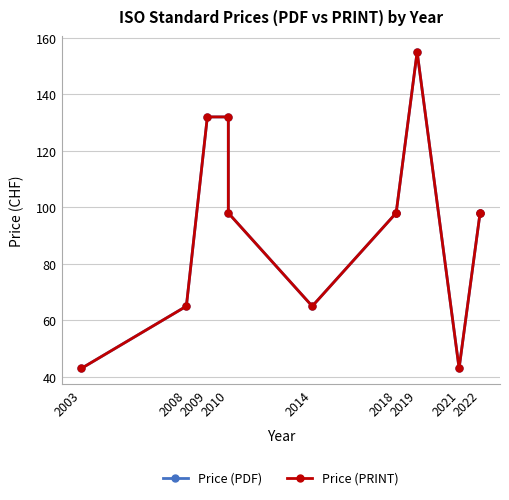

Does the chart have visible grid lines?

Yes